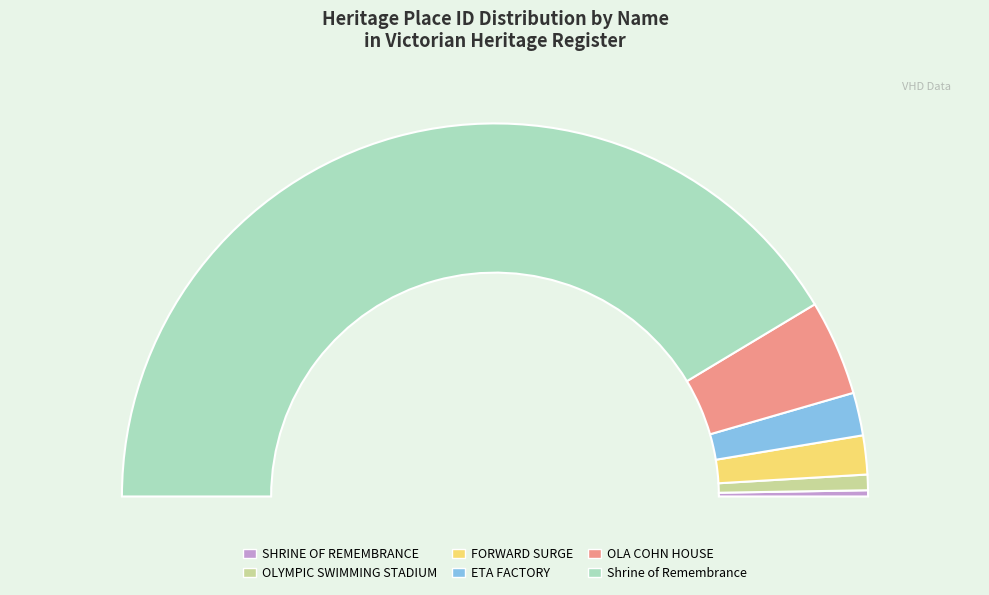

The OLA COHN HOUSE slice represents 8% of the pie. True or false?

True